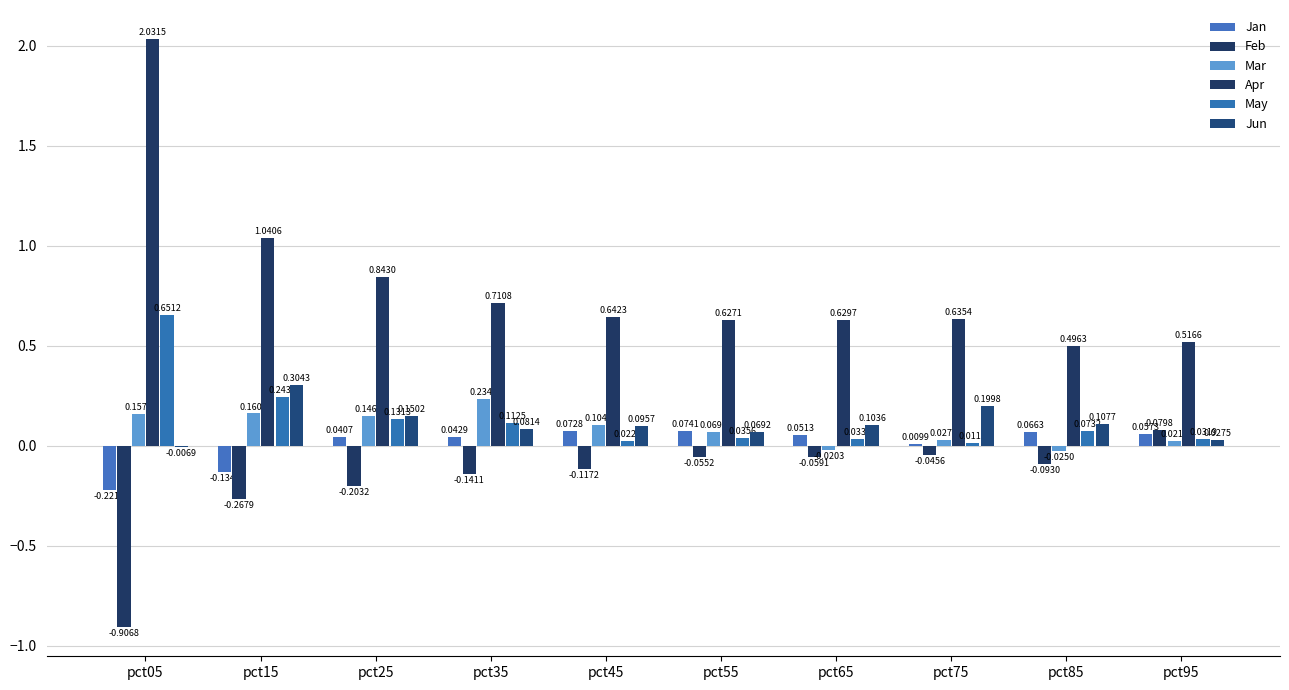

What is the difference between the maximum and minimum values in the Mar series?

0.3